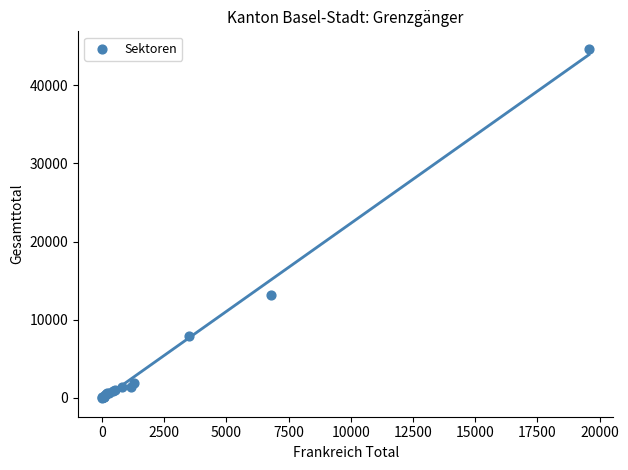

What Y value in the scatter plot is closest to 22345?

13149